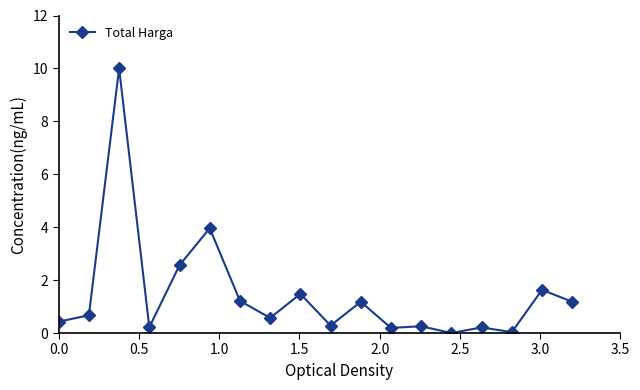

What is the difference between the second highest and minimum values?

4.0